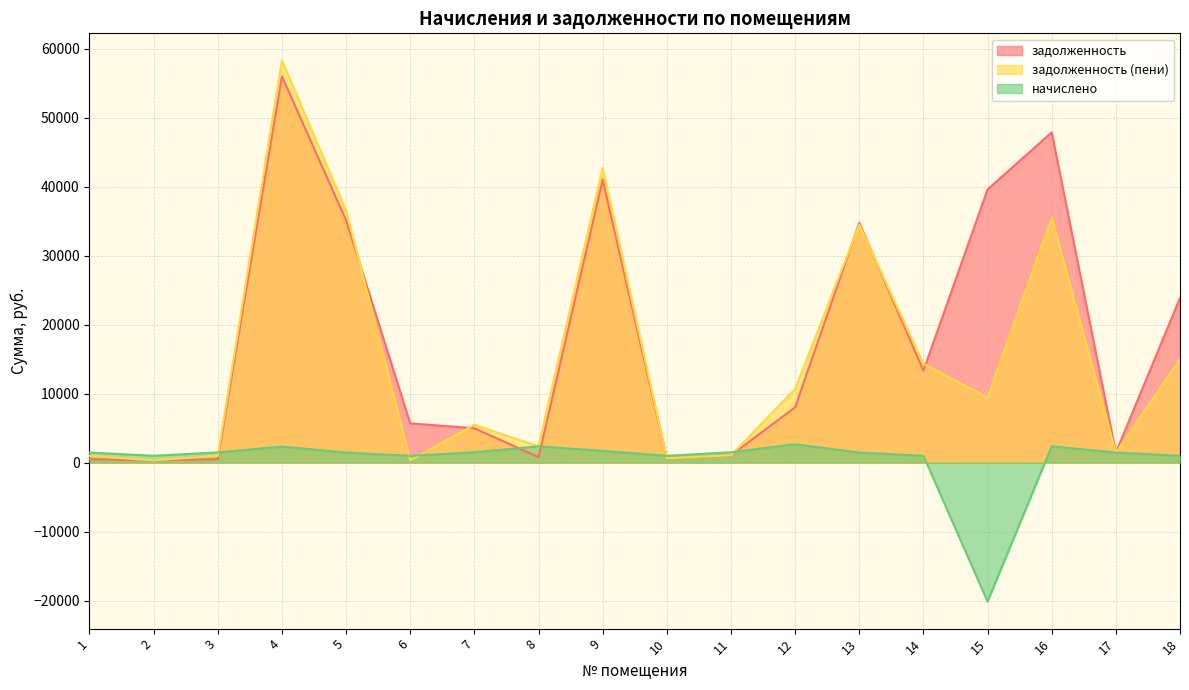

True or false: начислено has a value of 1355.8 at 6.

False